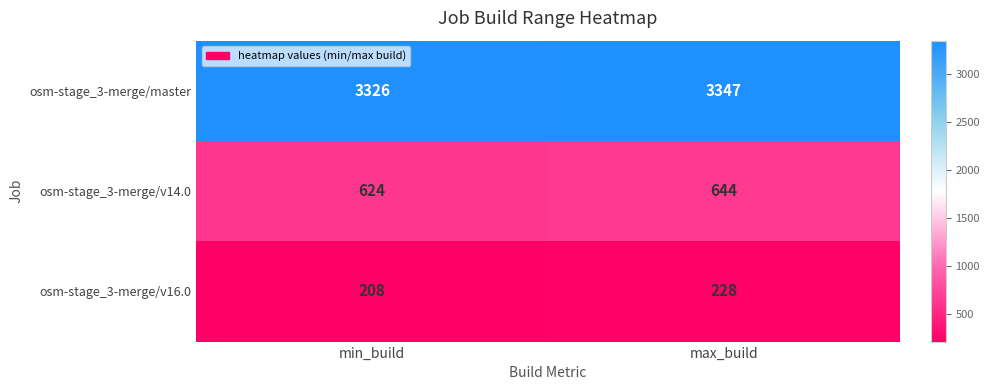

What is the highest value of the osm-stage_3-merge/master series?

3347